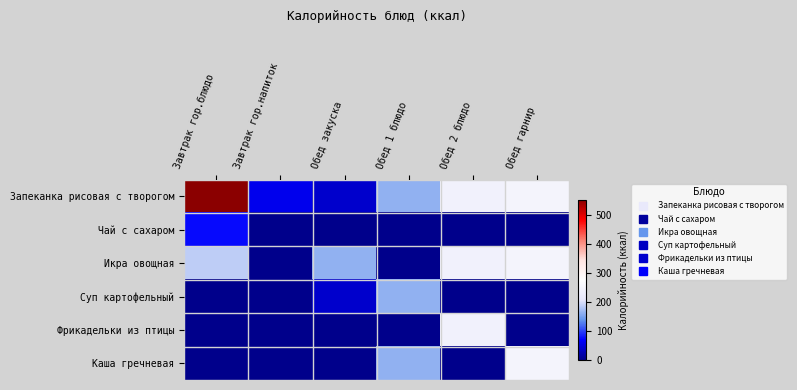

What is the maximum value shown in the chart?

552.0